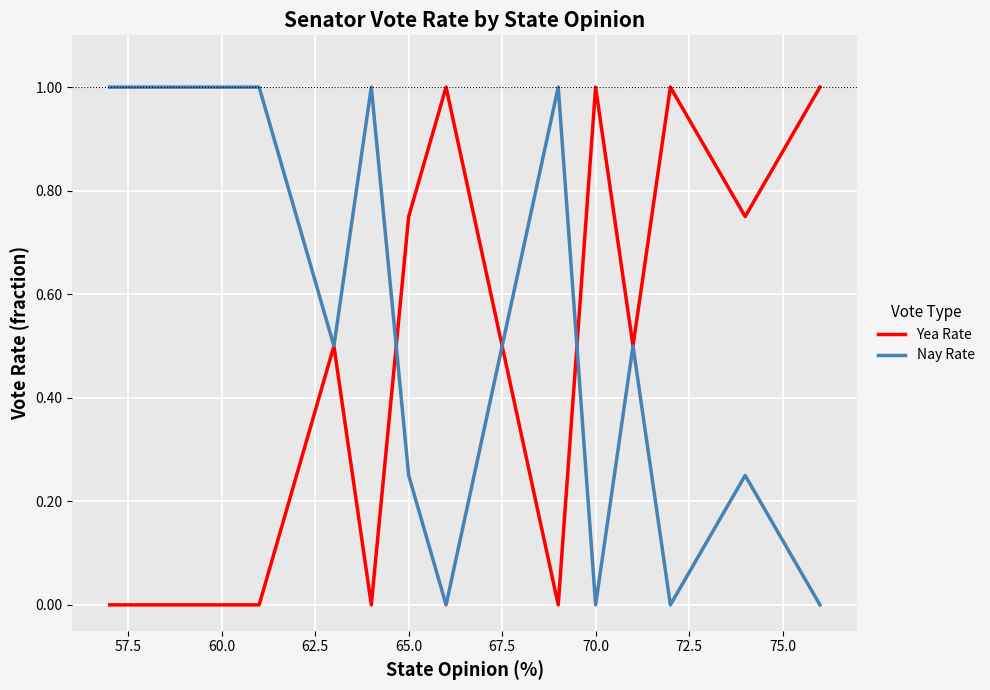

At how many categories does at least one series exceed 0?

13